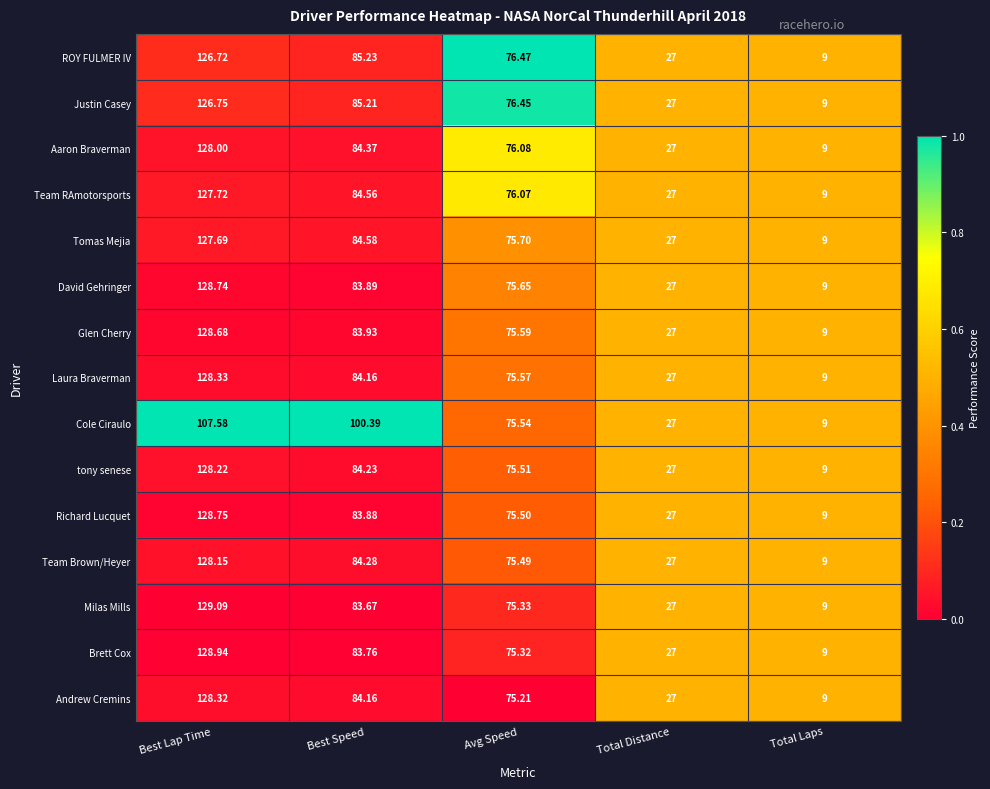

Where does the Aaron Braverman series first go above 76?

Best Lap Time